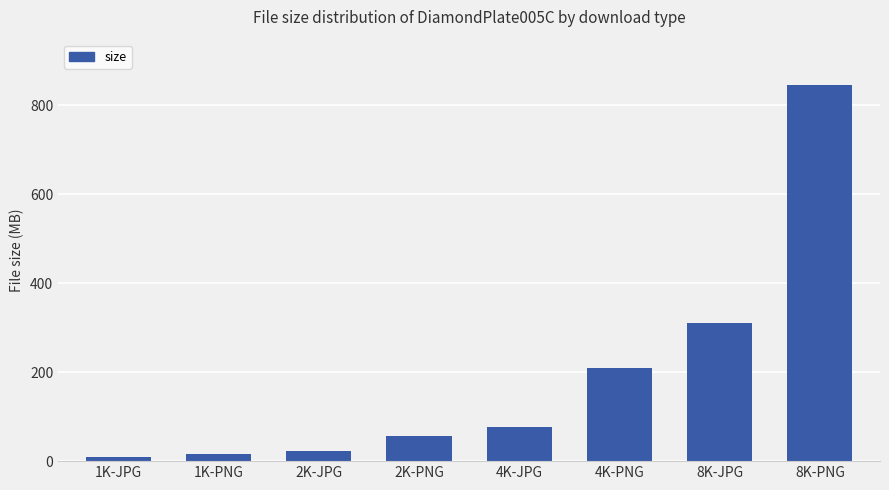

What is the sum of the values at 4K-PNG and 2K-PNG?

266.1